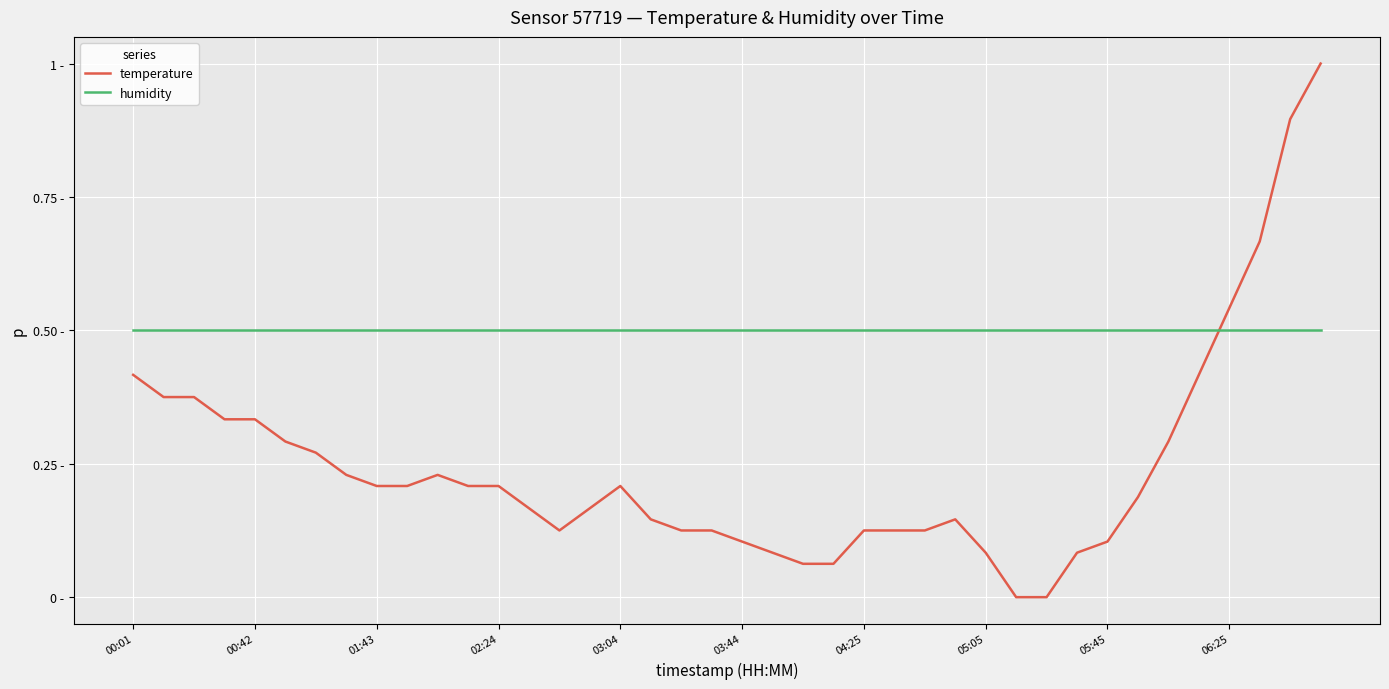

At which label is temperature closest to 0?

29